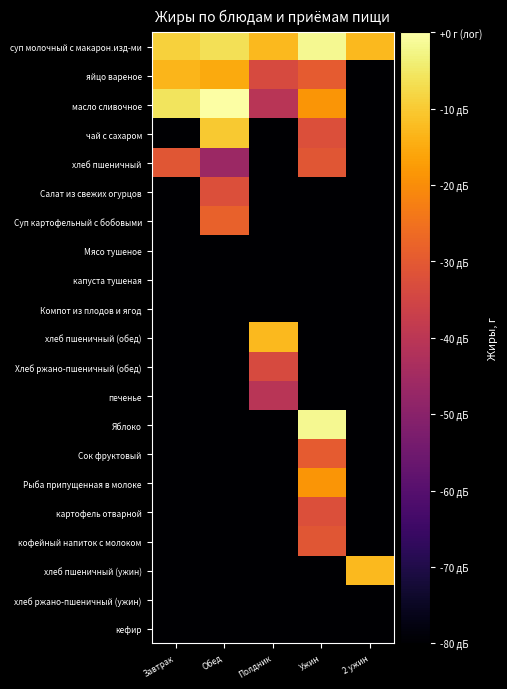

At Полдник, list the series in order from smallest to largest.

чай с сахаром, хлеб пшеничный, Салат из свежих огурцов, Суп картофельный с бобовыми, Мясо тушеное, капуста тушеная, Компот из плодов и ягод, Яблоко, Сок фруктовый, Рыба припущенная в молоке, картофель отварной, кофейный напиток с молоком, хлеб пшеничный (ужин), хлеб ржано-пшеничный (ужин), кефир, масло сливочное, печенье, яйцо вареное, Хлеб ржано-пшеничный (обед), суп молочный с макарон.изд-ми, хлеб пшеничный (обед)